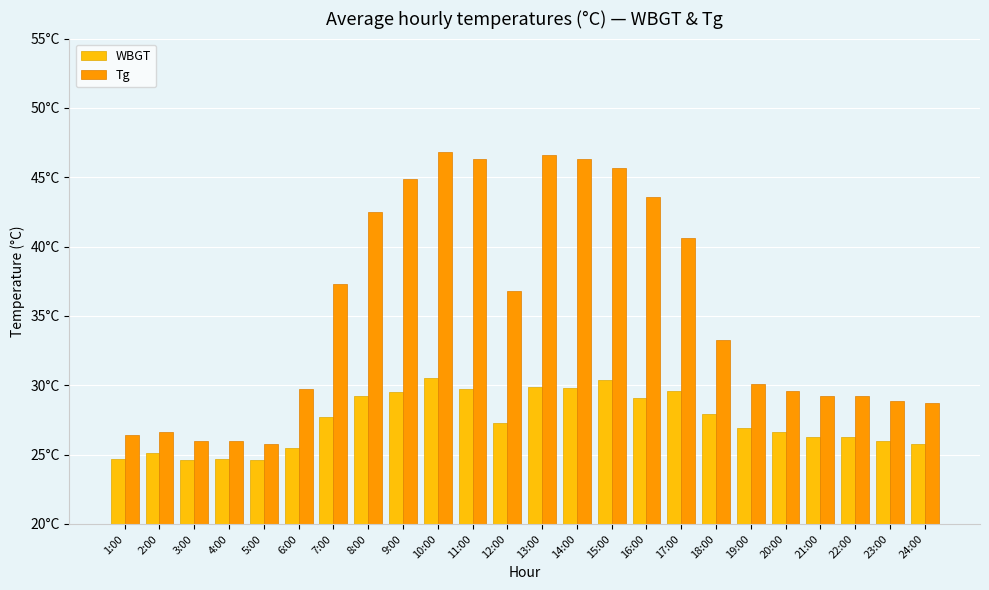

Does the chart contain stacked bars?

No